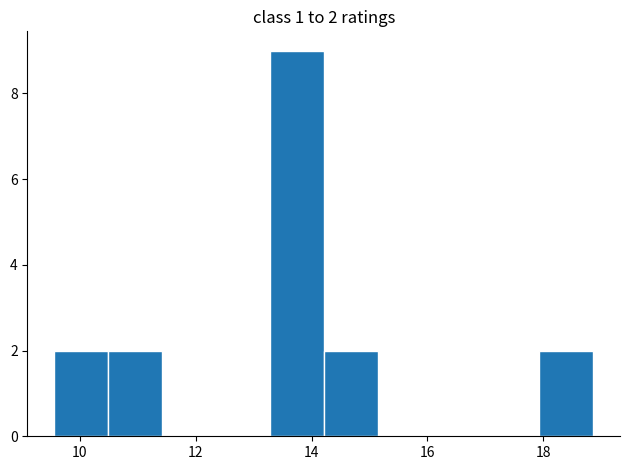

Over which range of the x-axis is the bar tallest?

13.2 to 14.2